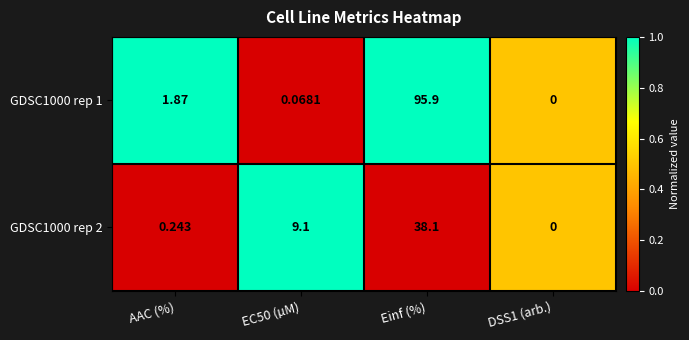

Where is GDSC1000 rep 1 nearest to the value 47?

AAC (%)